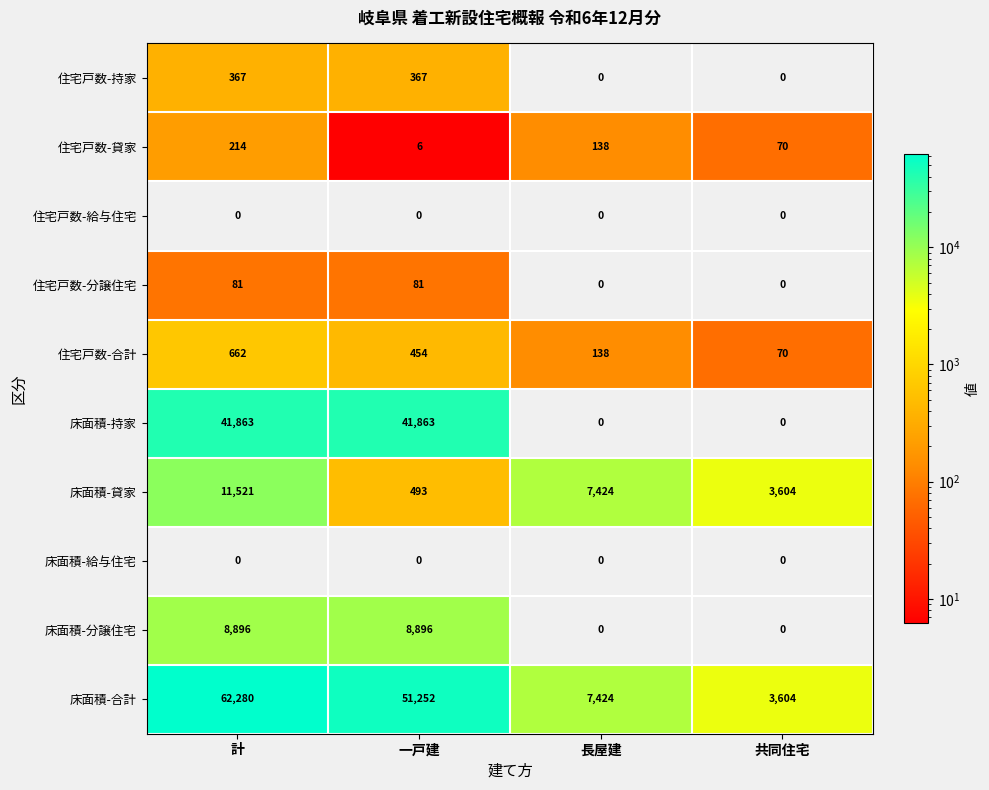

What is the sum of all 住宅戸数-貸家 values?

428